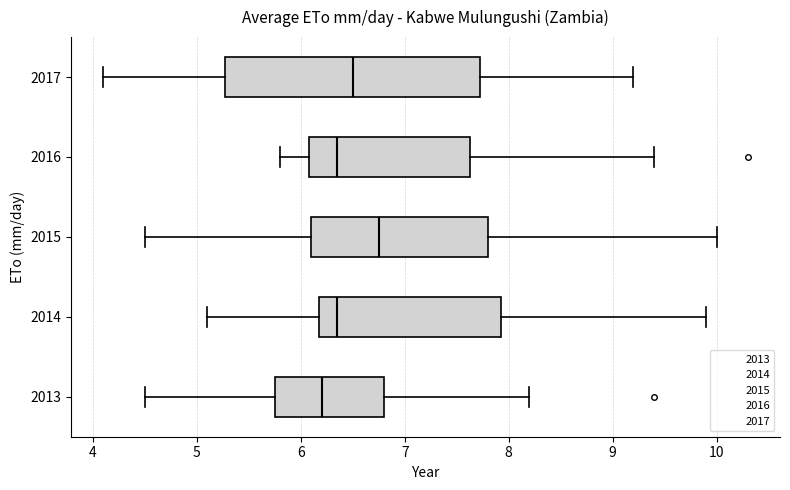

Where is the right edge of the box at y = 2017 on the x-axis? The values are not printed on the chart, so give them approximately, as read against the axis.

7.7